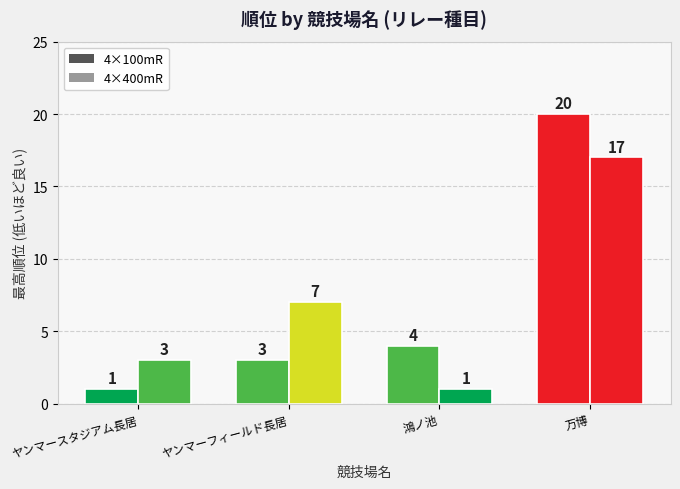

What is the difference between the 4×100mR values at ヤンマーフィールド長居 and ヤンマースタジアム長居?

2